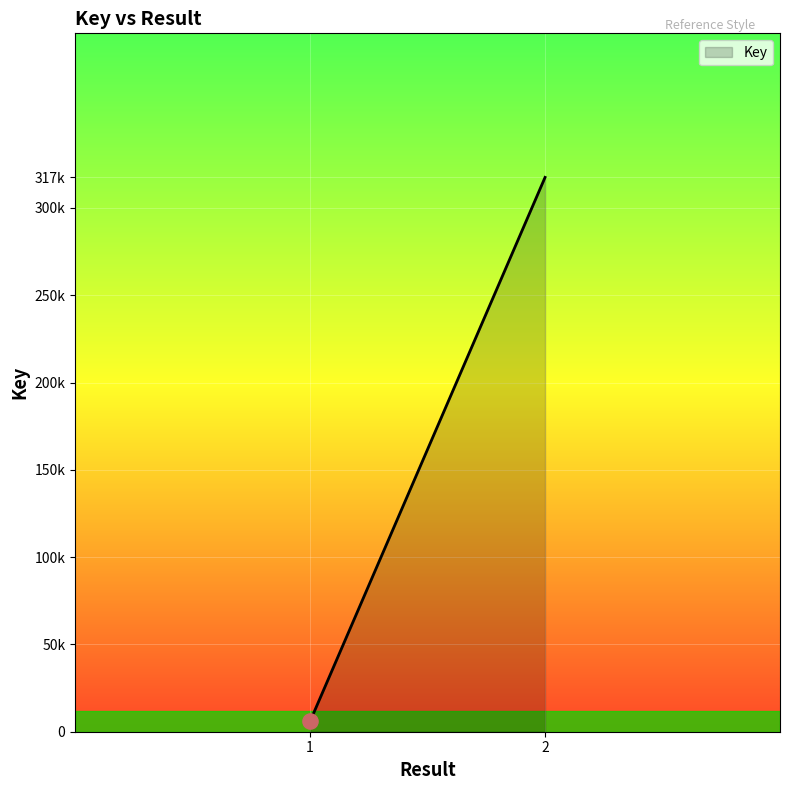

What is the change in value from 1 to 2?

+311511